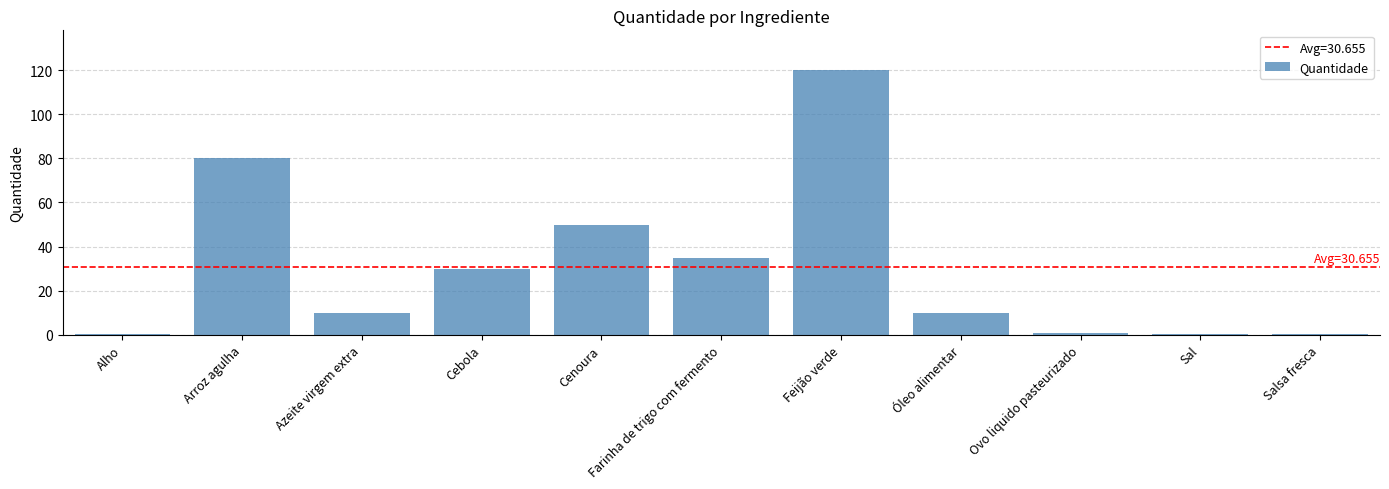

Which category has the highest value across all series?

Feijão verde